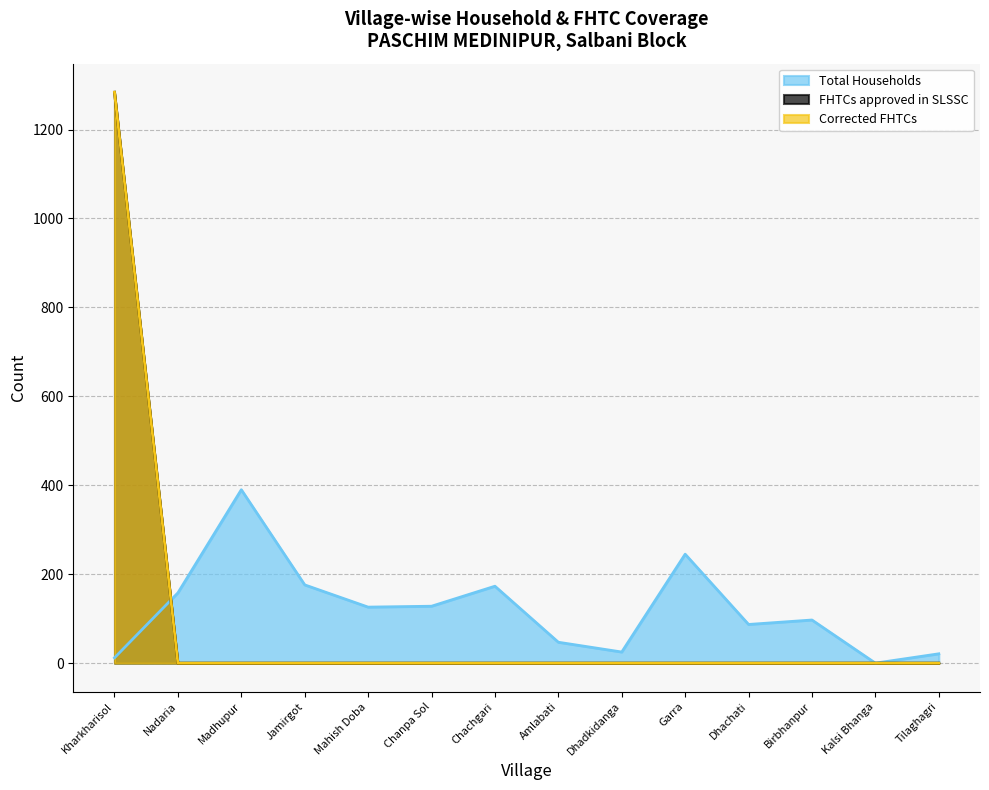

At how many categories does at least one series exceed 607?

1